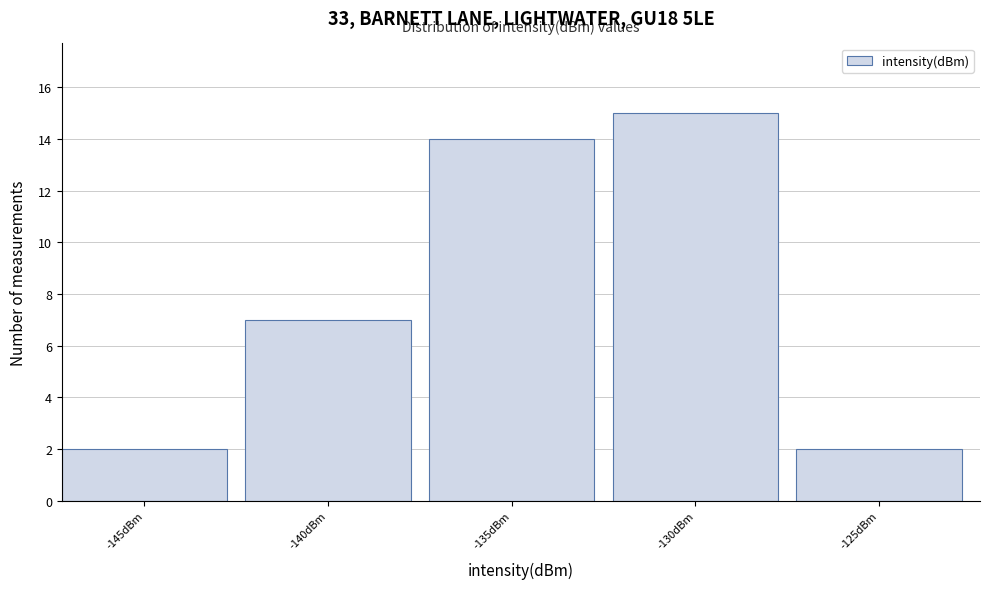

Reading right to left, what are all the values shown in this chart?

2	15	14	7	2